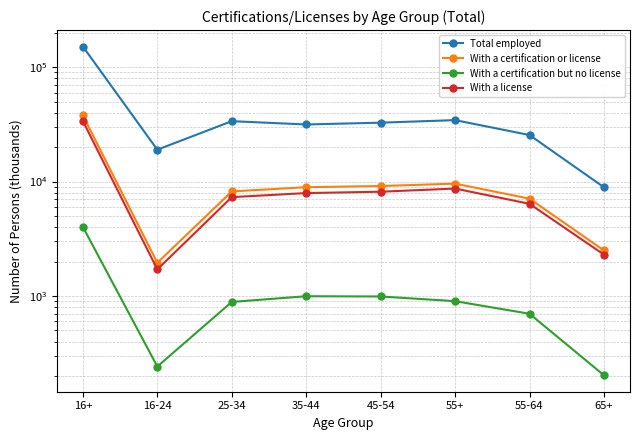

Where does the Total employed series first go above 32720?

16+